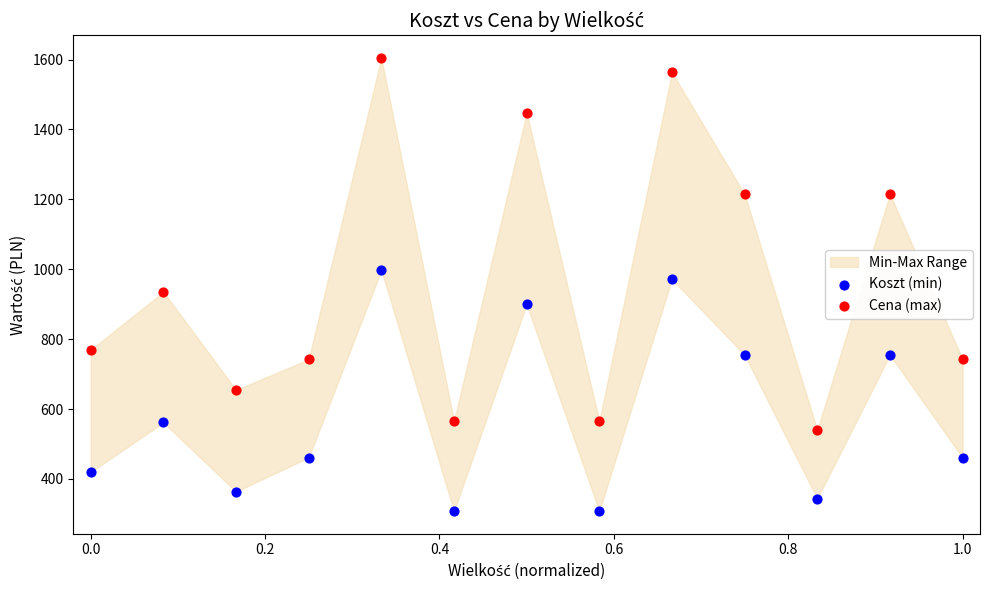

Which series has the widest spread of Y values?

Cena (max)